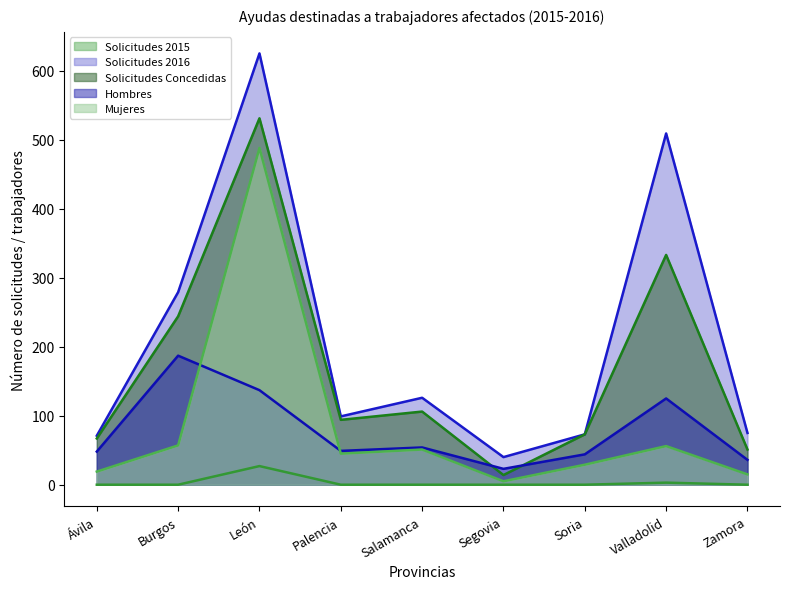

What is the total value across all series at Zamora?

177